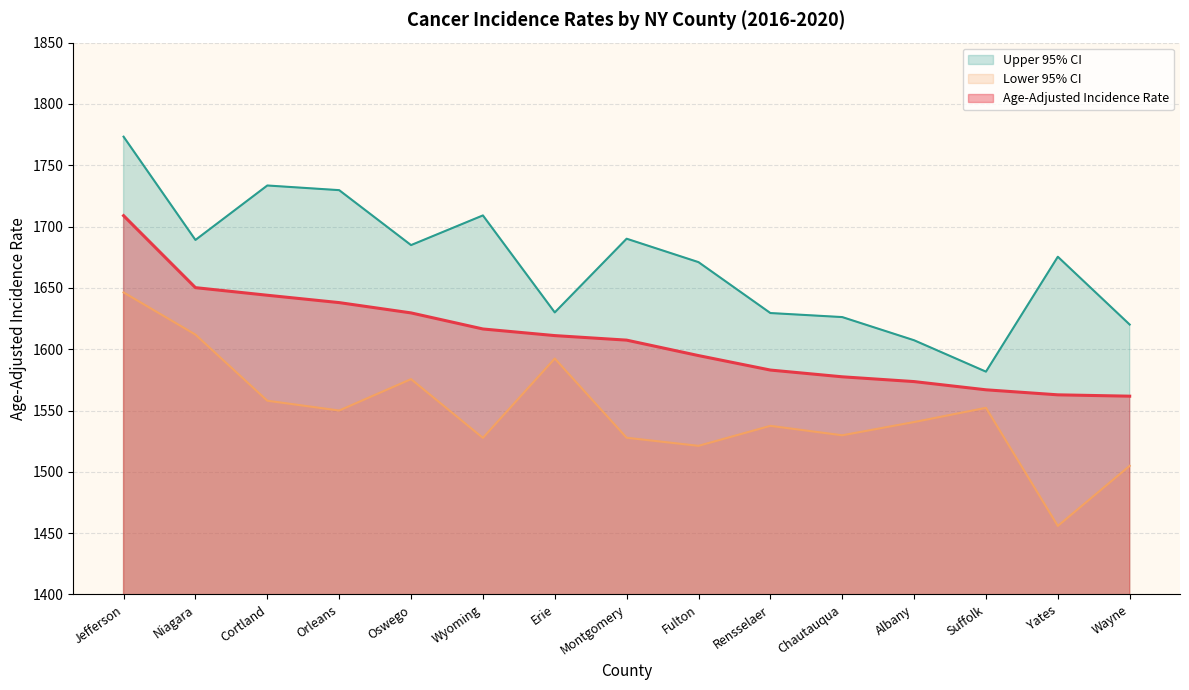

Rank the series at Niagara from highest to lowest value.

Upper 95% CI, Age-Adjusted Incidence Rate, Lower 95% CI